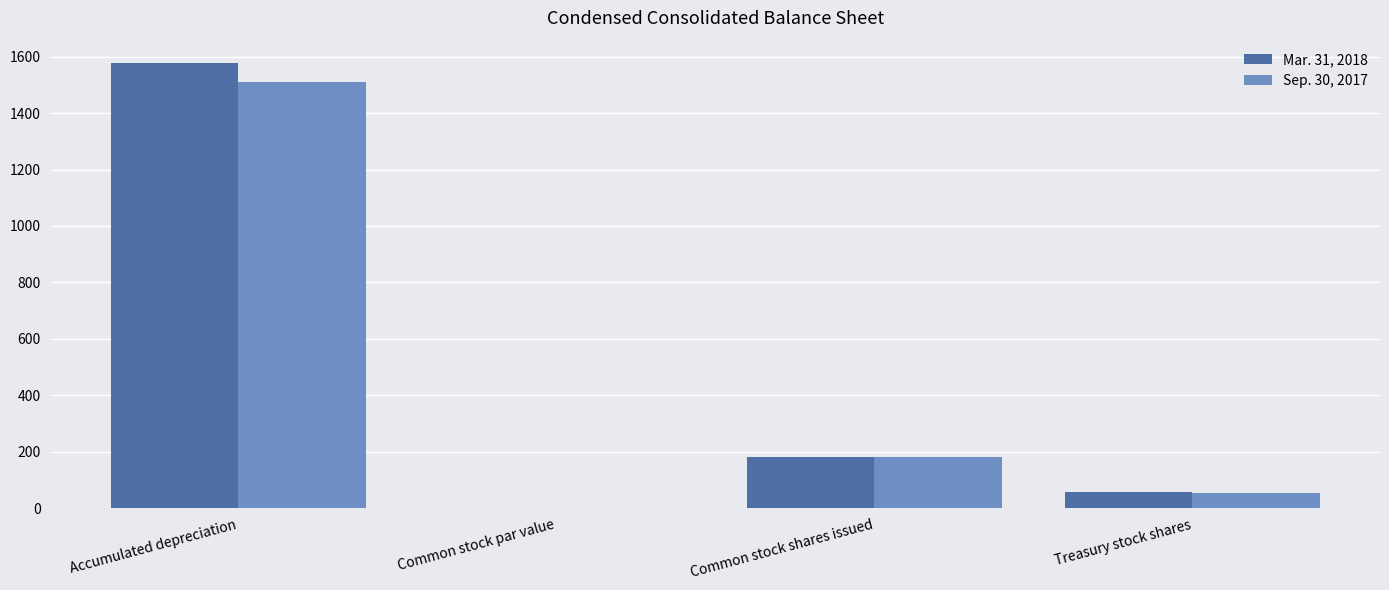

Reading left to right, transcribe all the data shown in this chart.

Mar. 31, 2018: 1577.8	1.0	181.4	55.8
Sep. 30, 2017: 1511.9	1.0	181.4	53.0